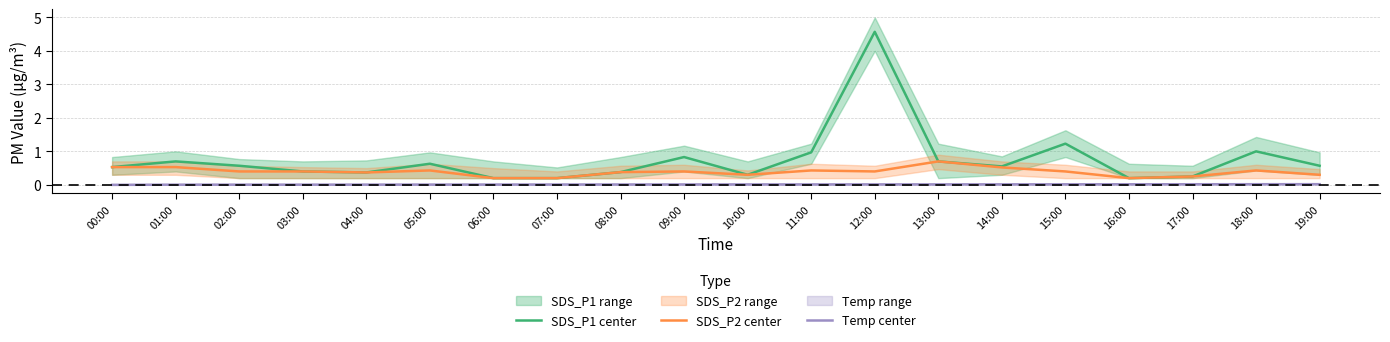

True or false: SDS_P1 center and Temp center cross at least once.

False